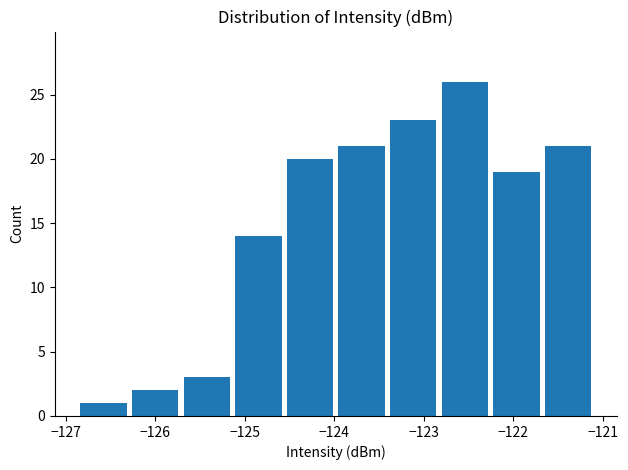

Reading left to right, transcribe this chart: for each bar, give the range it covers on the x-axis and its height. Neither the bar edges nor the heights are printed on the chart, so give them approximately, as read against the axes.

-126.9 to -126.3: 1
-126.3 to -125.7: 2
-125.7 to -125.1: 3
-125.1 to -124.6: 14
-124.6 to -124.0: 20
-124.0 to -123.4: 21
-123.4 to -122.8: 23
-122.8 to -122.3: 26
-122.3 to -121.7: 19
-121.7 to -121.1: 21